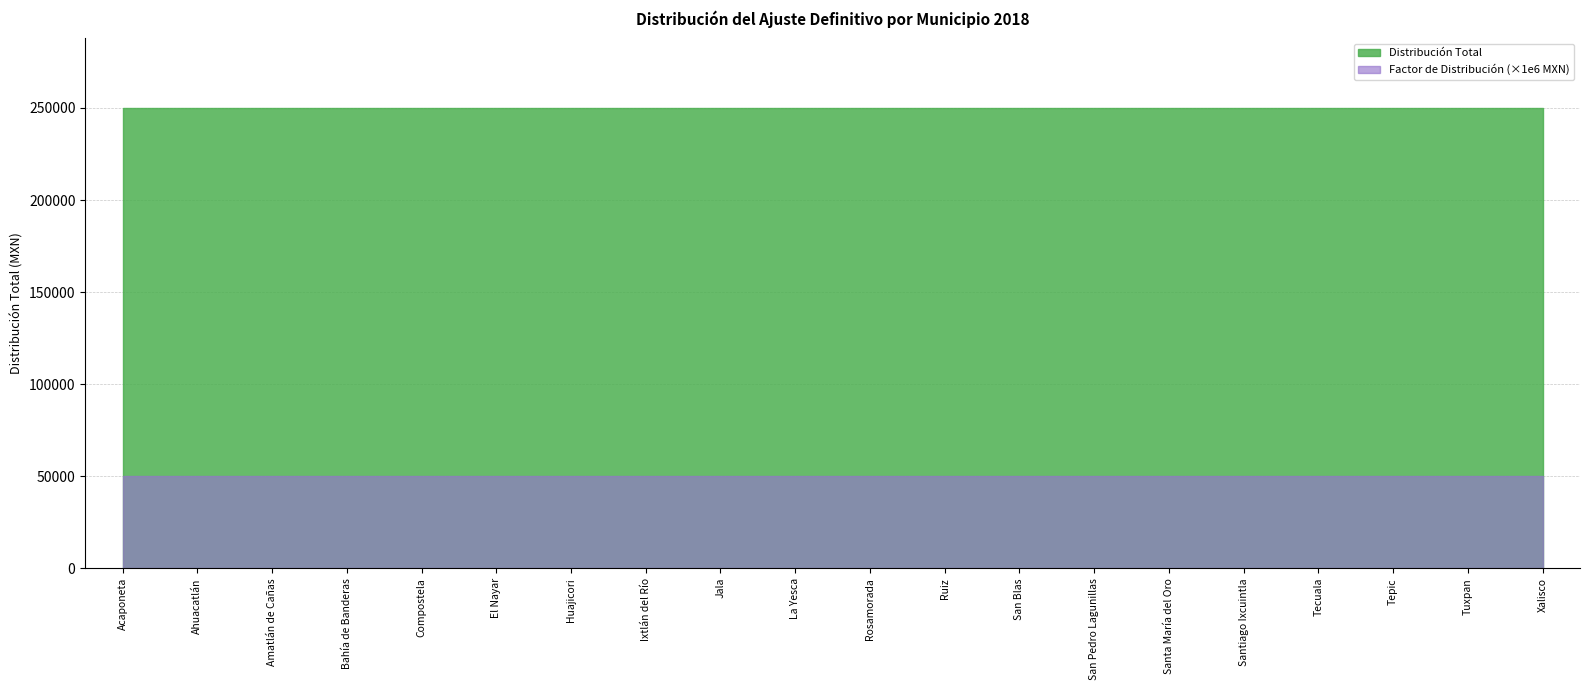

What is the smallest value displayed?

50000.0